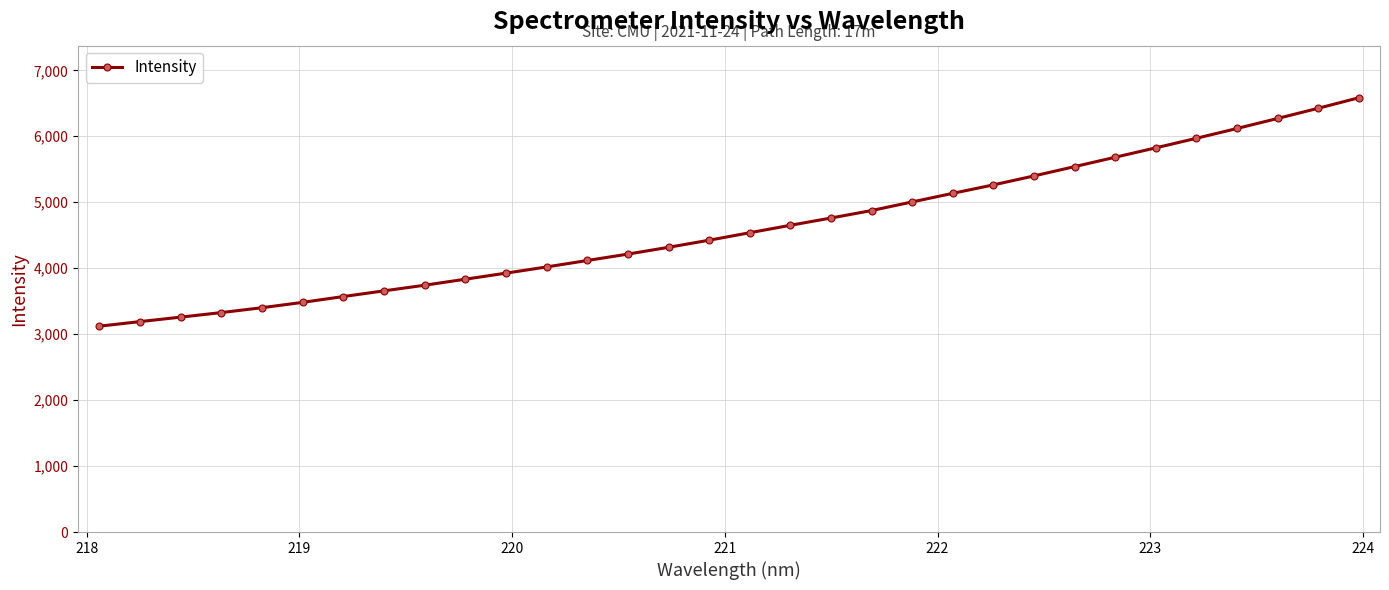

What is the maximum value shown in the chart?

6583.5